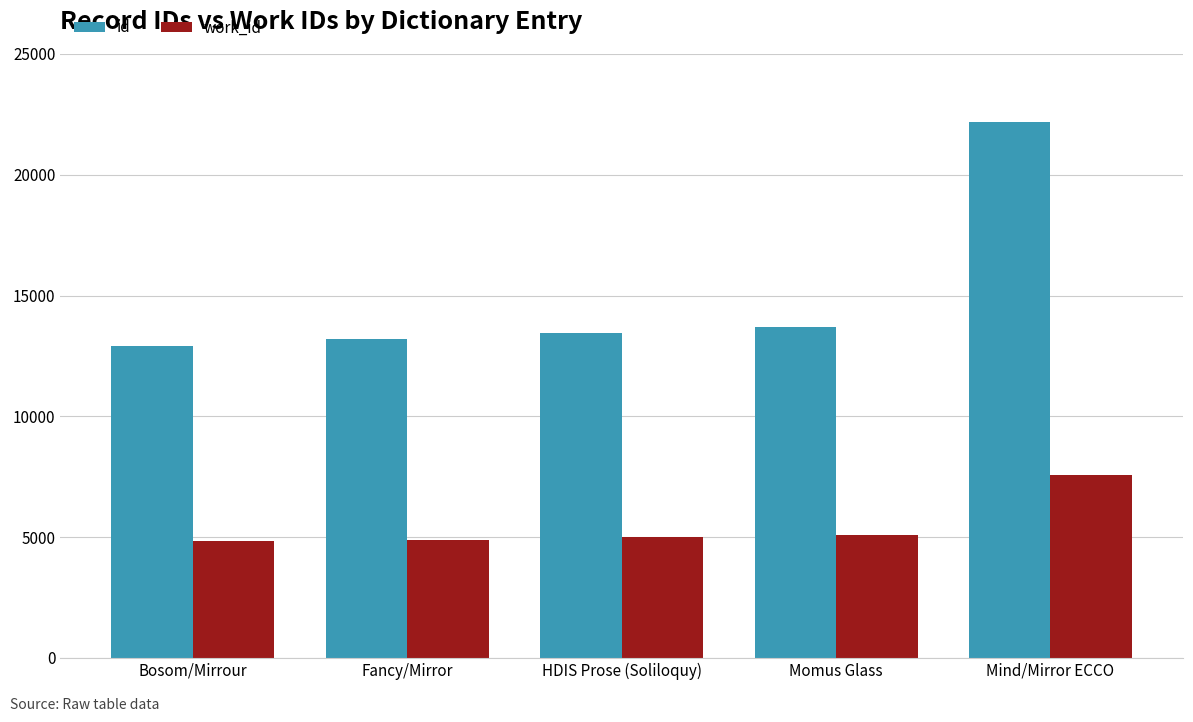

What is the sum of all id values?

75413